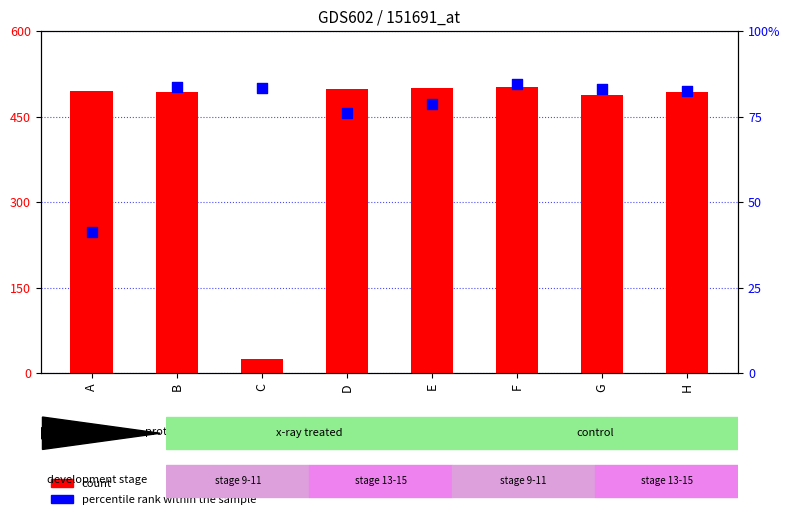

At which category is the sum across all series the highest?

F